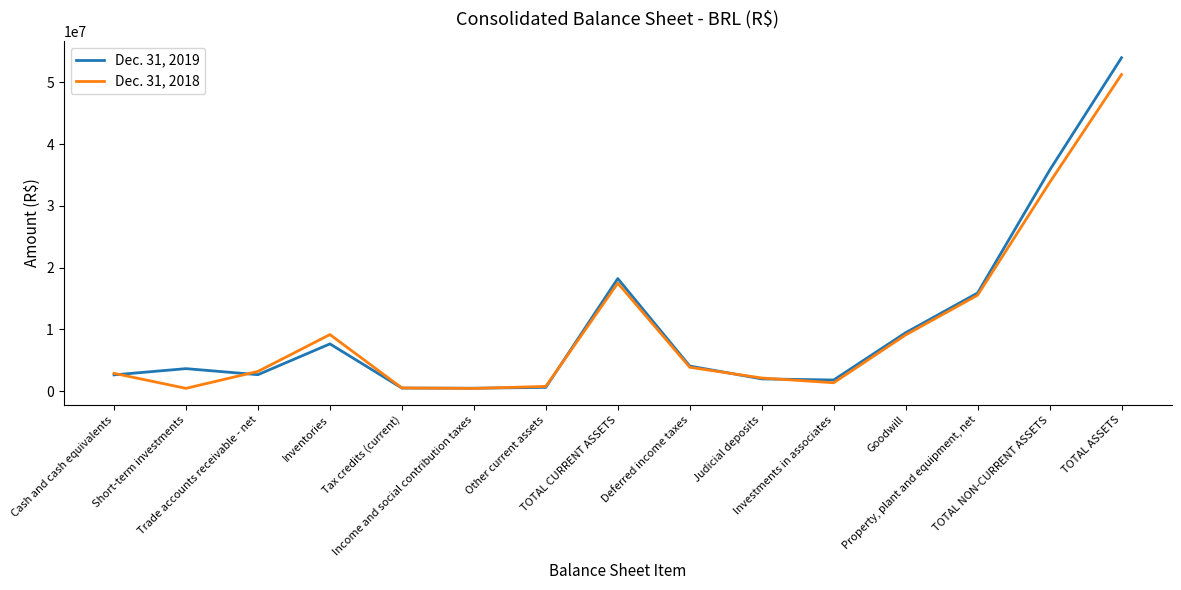

At TOTAL ASSETS, list the series in order from largest to smallest.

Dec. 31, 2019, Dec. 31, 2018